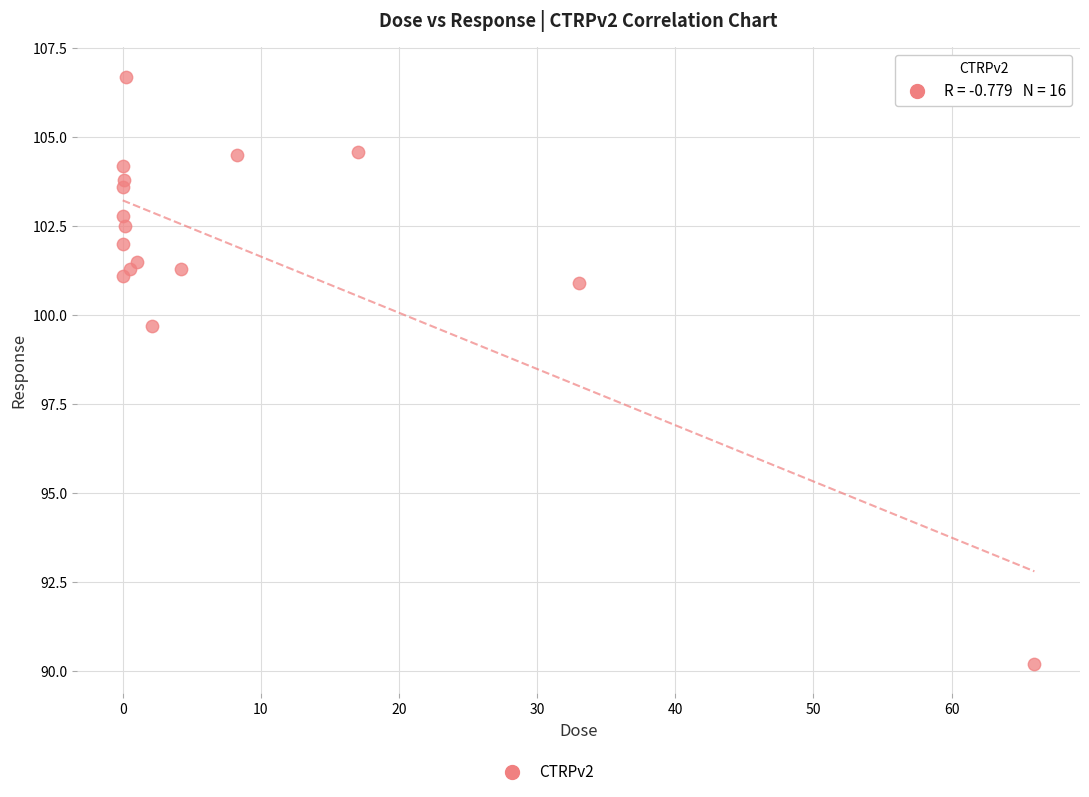

What Y value in the scatter plot is closest to 98?

99.7